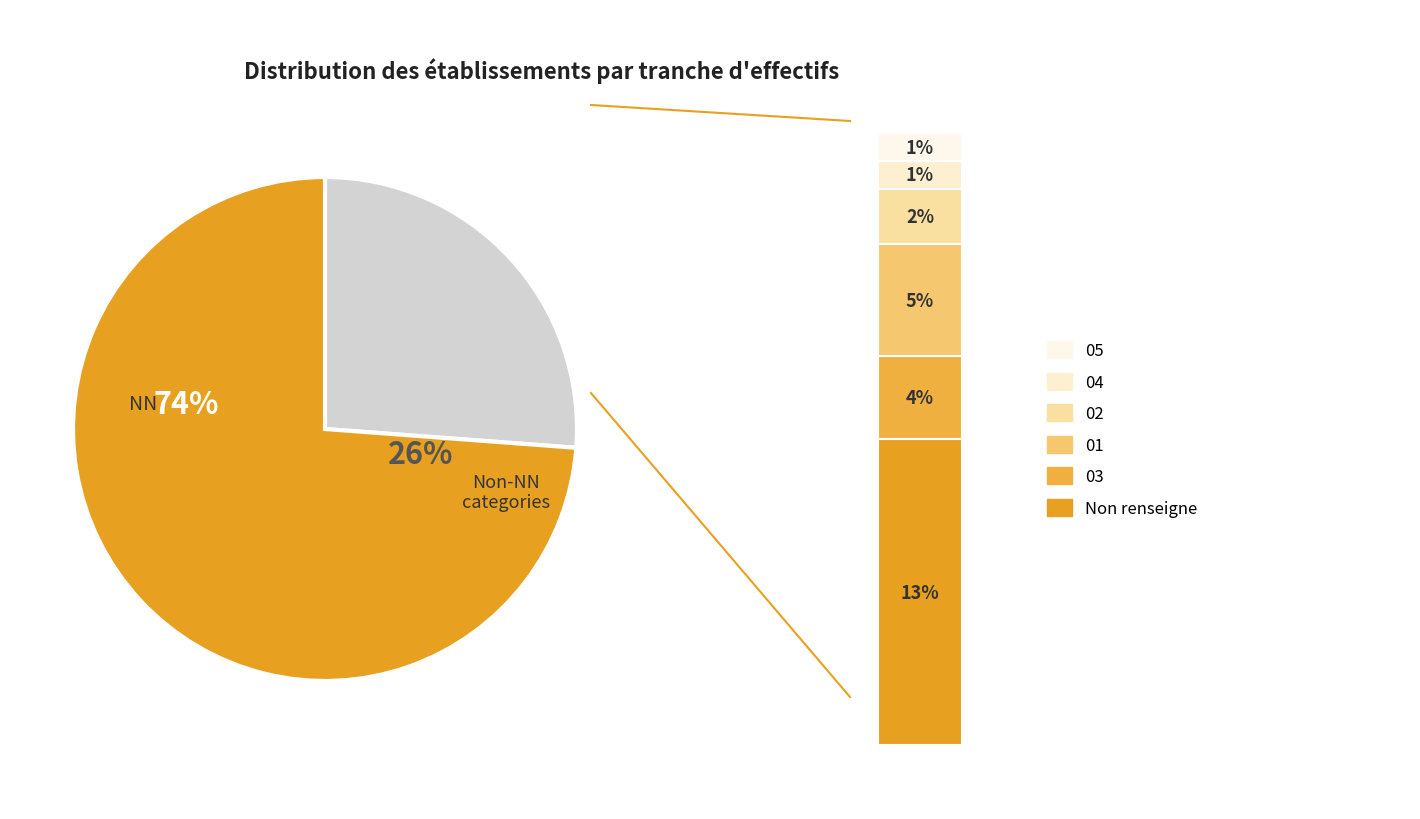

The 02 slice represents 17% of the pie. True or false?

False